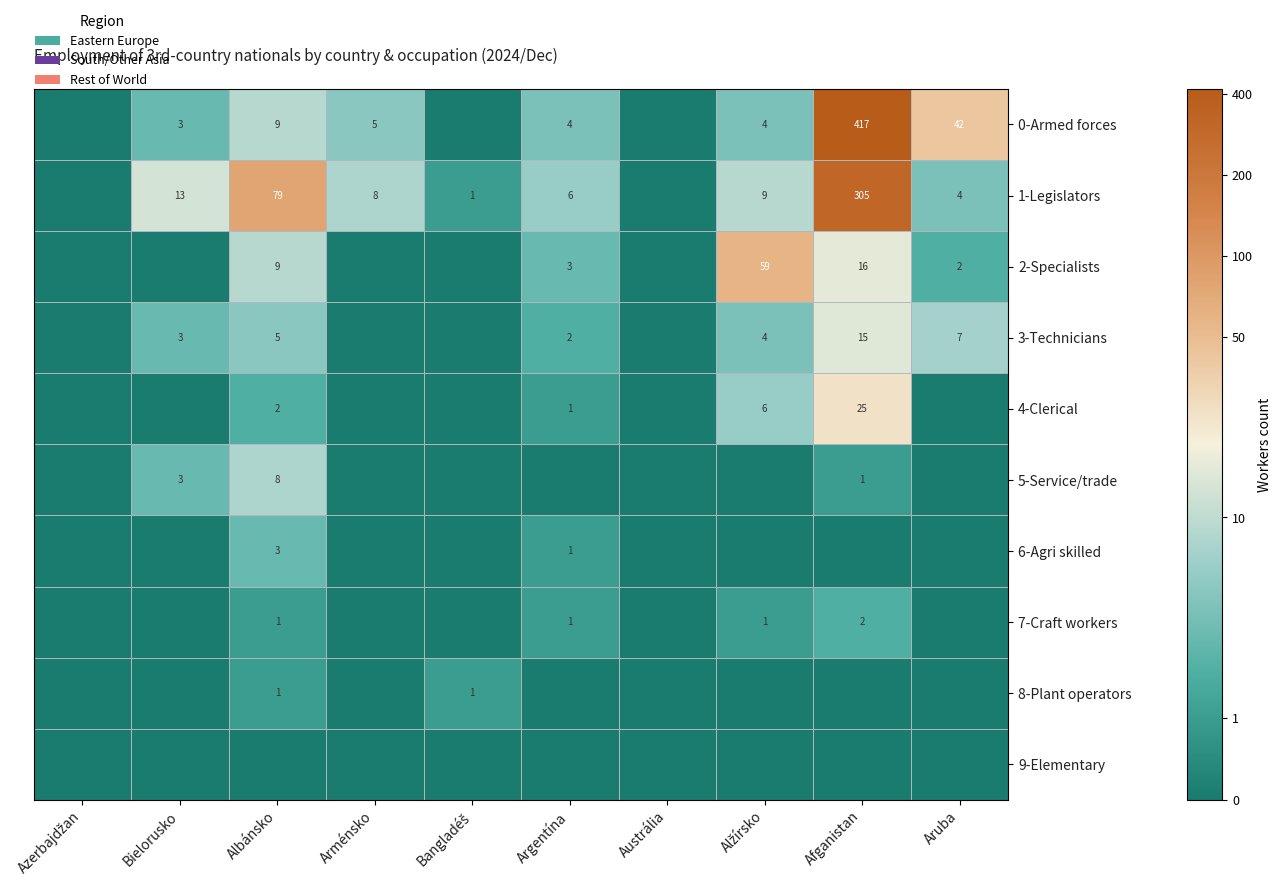

True or false: 4-Clerical has a value of 2 at Albánsko.

True